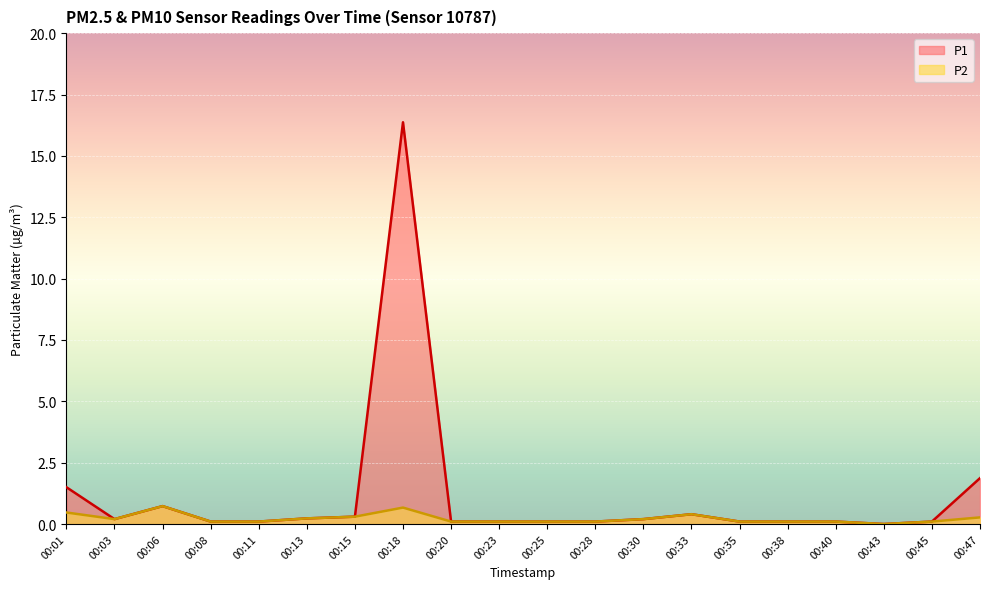

True or false: P1 and P2 intersect in this chart.

False